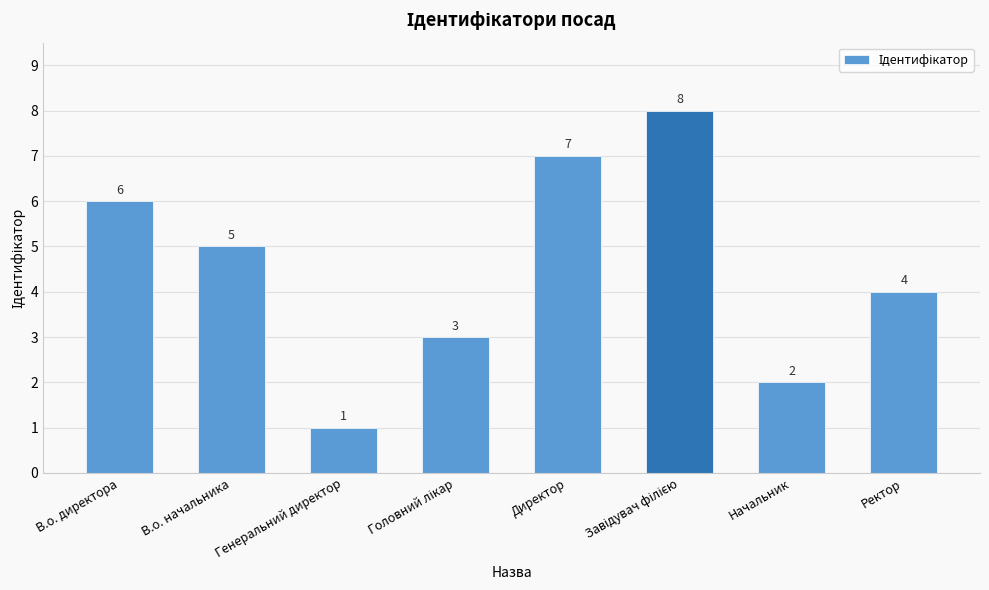

Which has a higher value, Начальник or Директор?

Директор